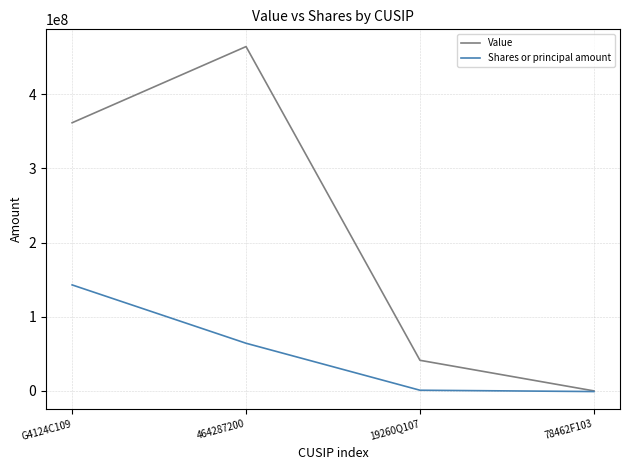

Where is Value nearest to the value 232143600?

G4124C109